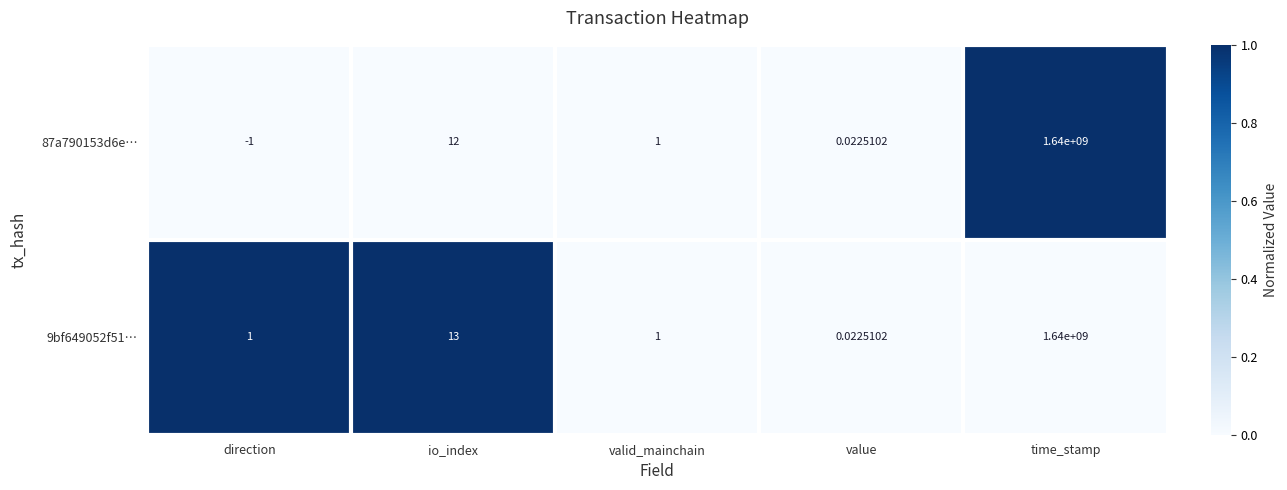

Which label corresponds to the largest value in the chart?

time_stamp